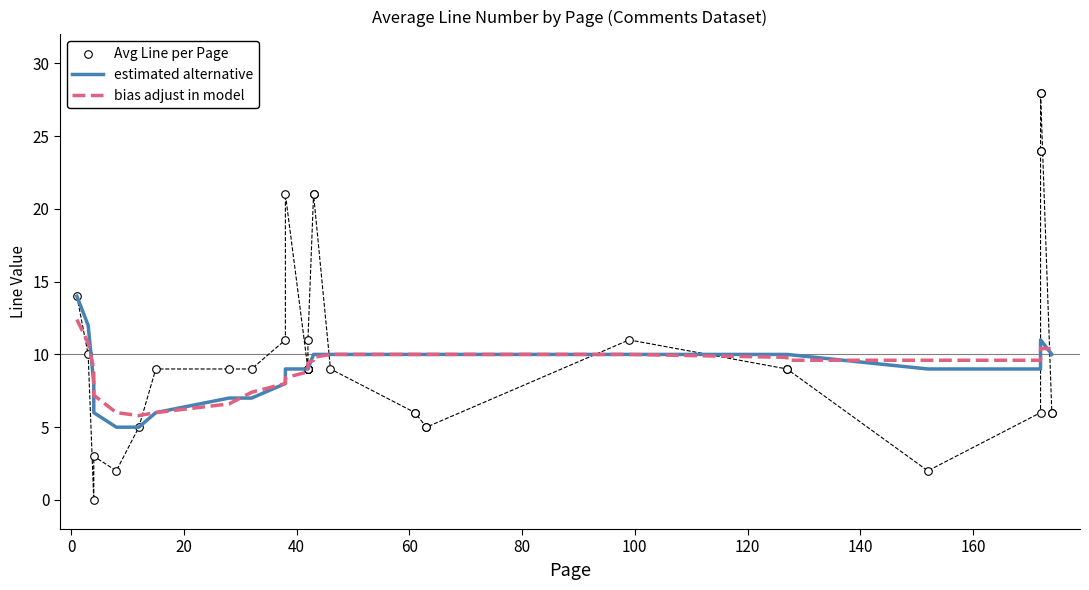

Is the value of Avg Line per Page at 36 greater than the value of estimated alternative at 140?

Yes